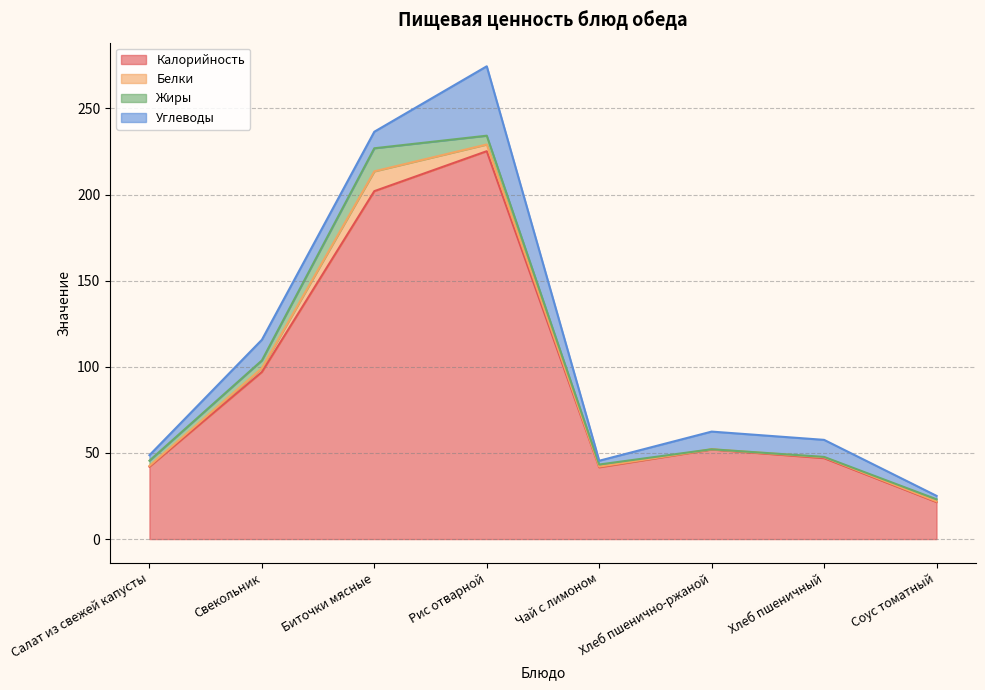

Between Салат из свежей капусты and Рис отварной, which series saw the biggest shift?

Калорийность